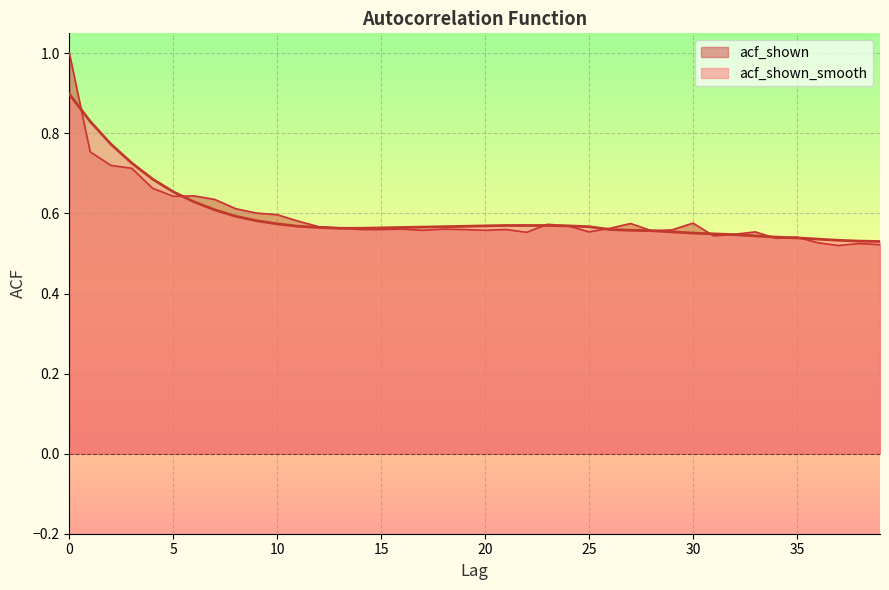

What is the sum of the acf_shown values at 16 and 22?

1.1